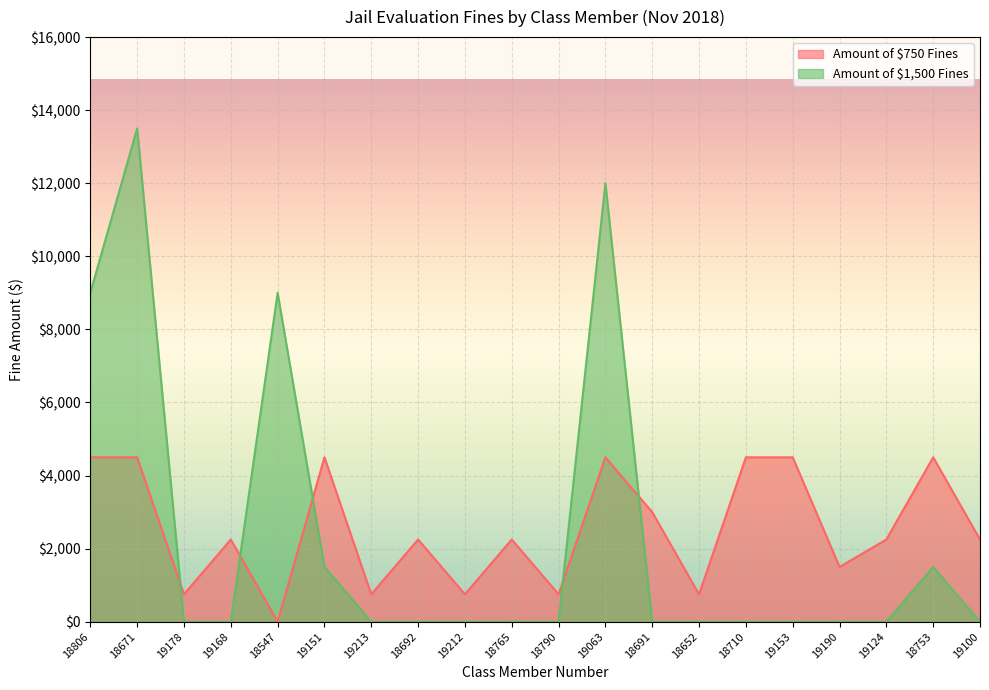

True or false: Amount of $750 Fines has a value of 7655 at 19151.

False